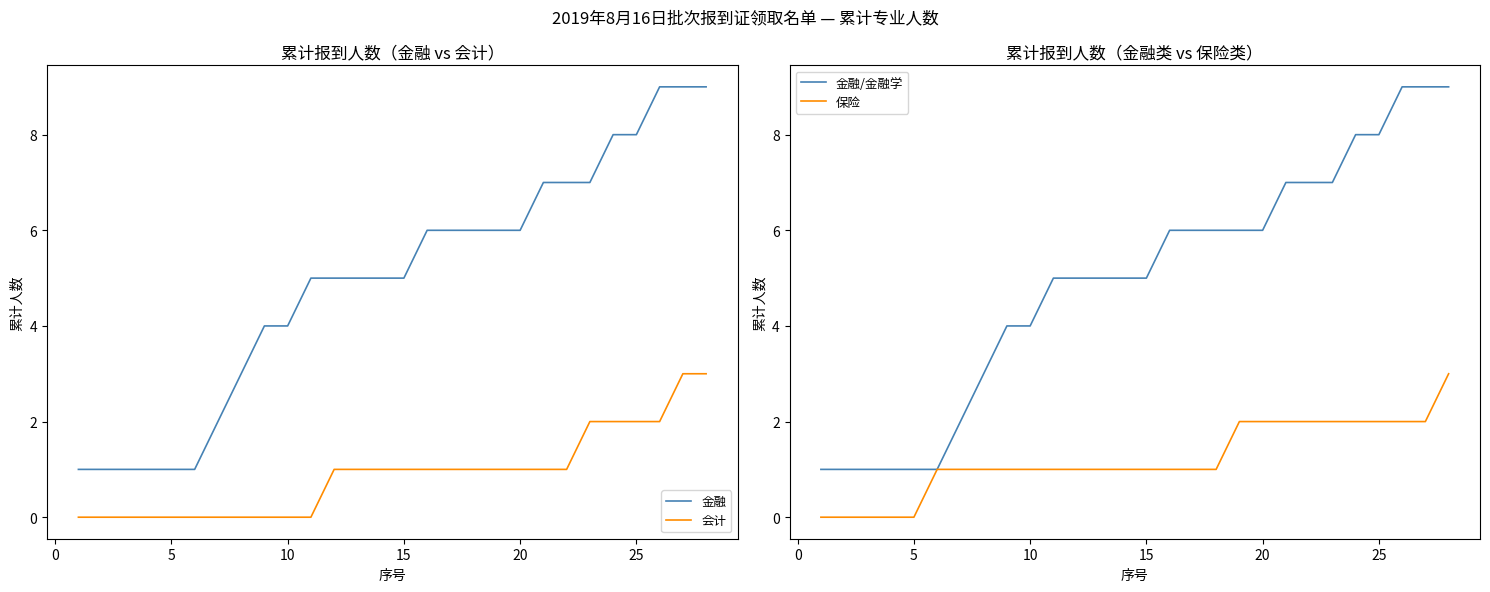

True or false: 金融 and 会计 intersect in this chart.

False